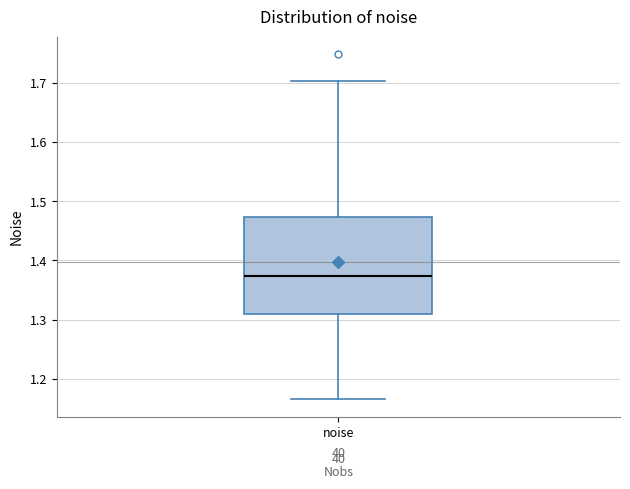

Read this box plot against the y-axis: the position of the median line, the range covered by the box, and the ends of both whiskers. The values are not printed on the chart, so give them approximately, as read against the axis.

median 1.37, box 1.31 to 1.47, whiskers 1.17 to 1.70